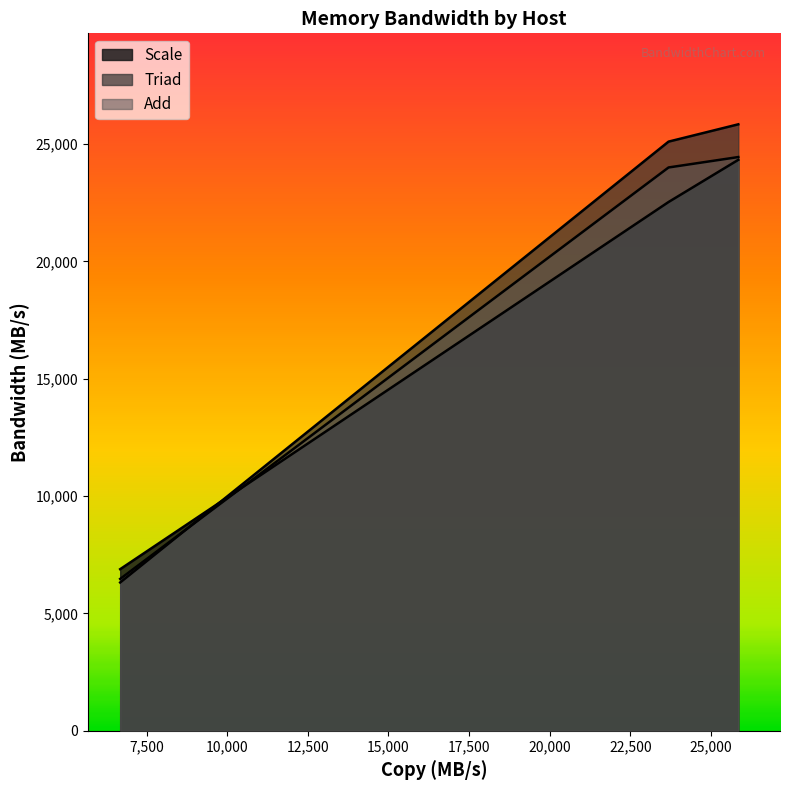

What is the difference between the maximum and minimum values in the Add series?

17976.7